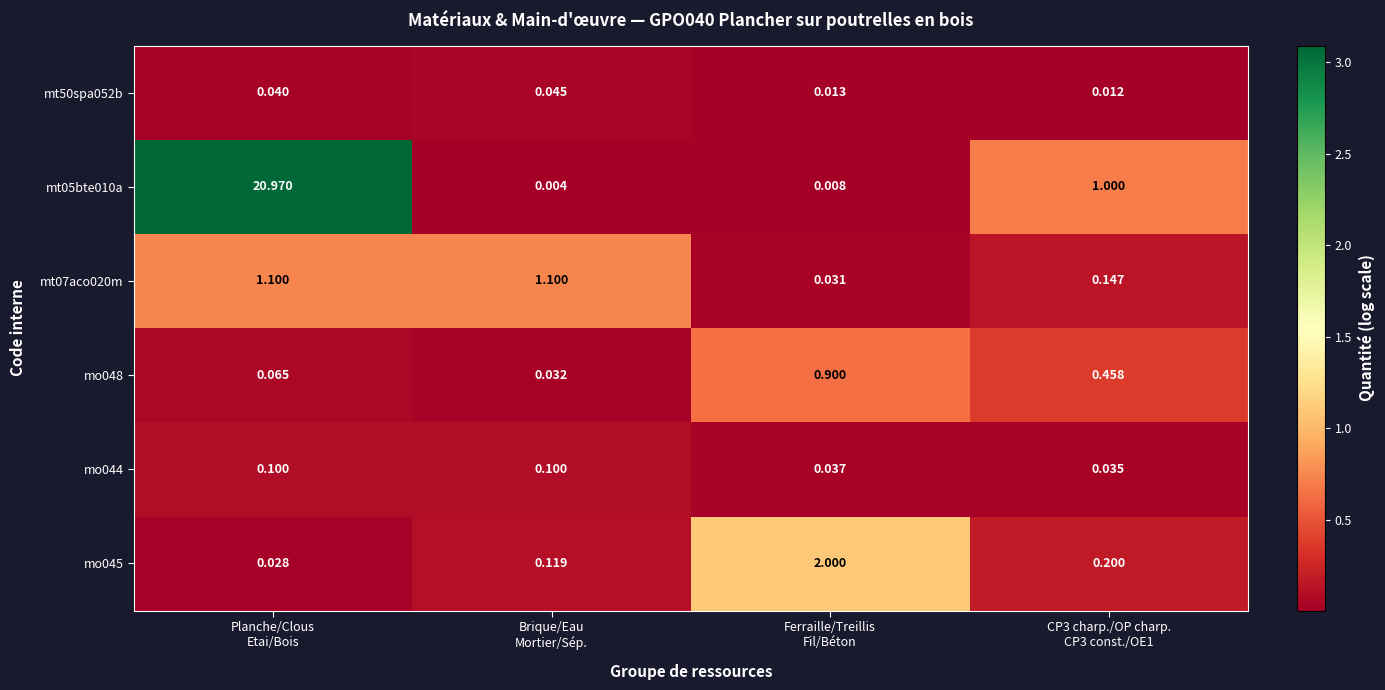

How many distinct data groups are displayed?

6